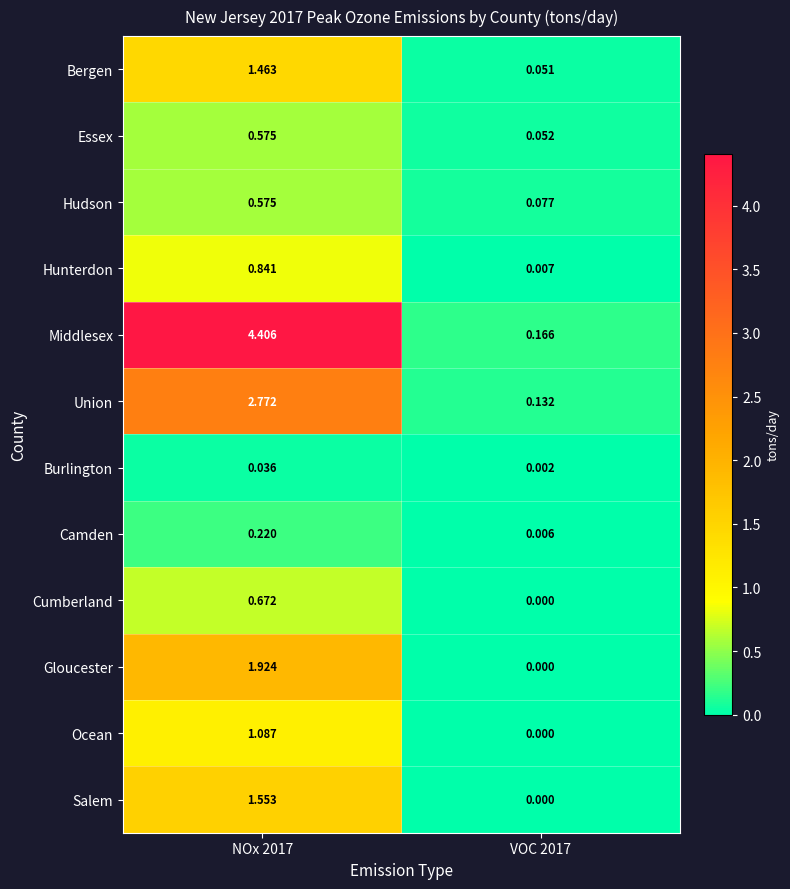

Is the value of Gloucester at NOx 2017 greater than the value of Union at VOC 2017?

Yes